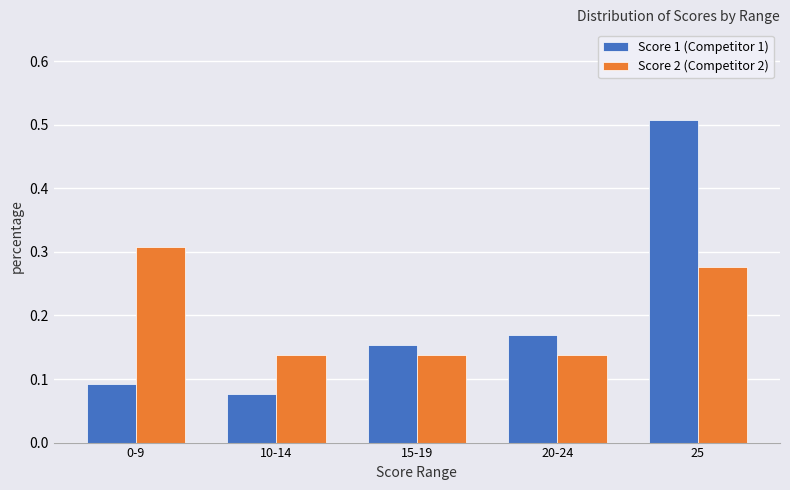

Rank the categories by Score 1 (Competitor 1) value from lowest to highest.

10-14, 0-9, 15-19, 20-24, 25